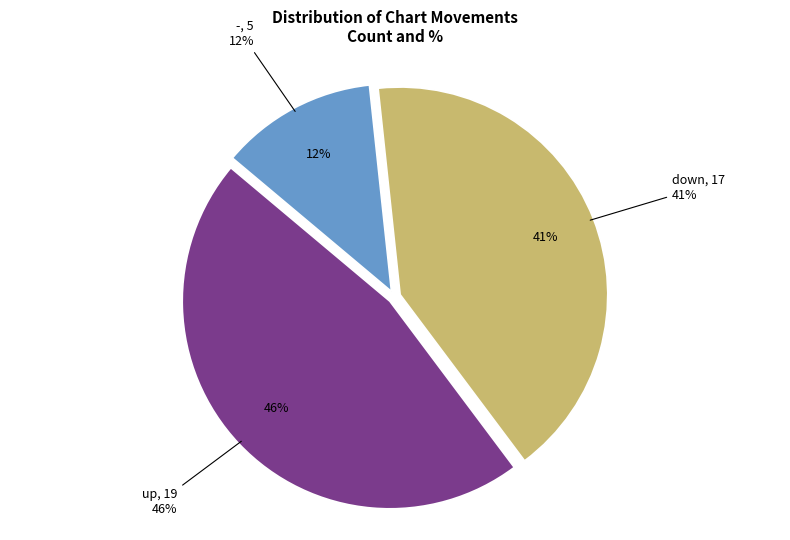

How many segments does this pie chart have?

3